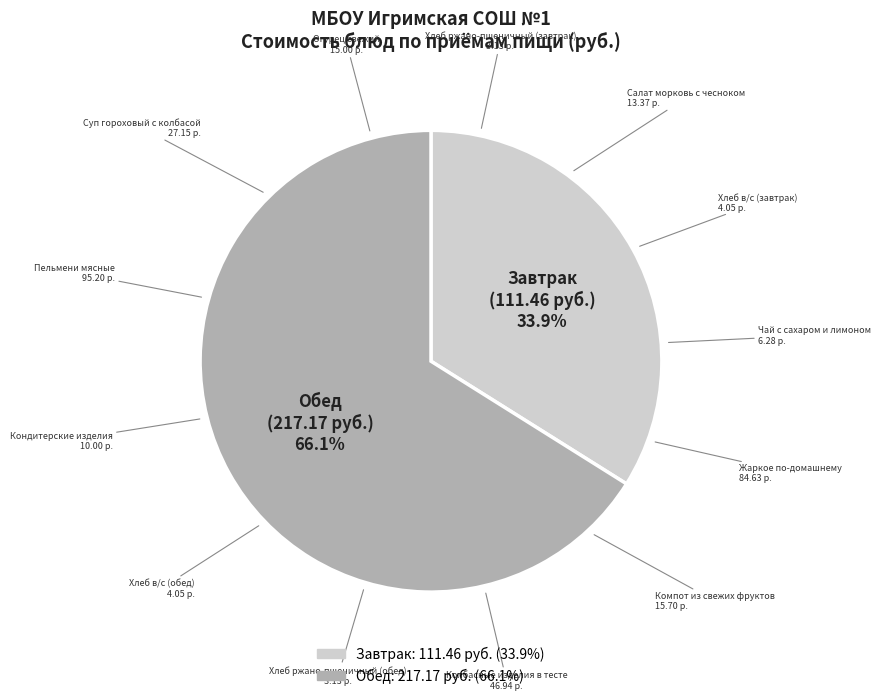

Is there any slice that represents more than half of the pie?

Yes